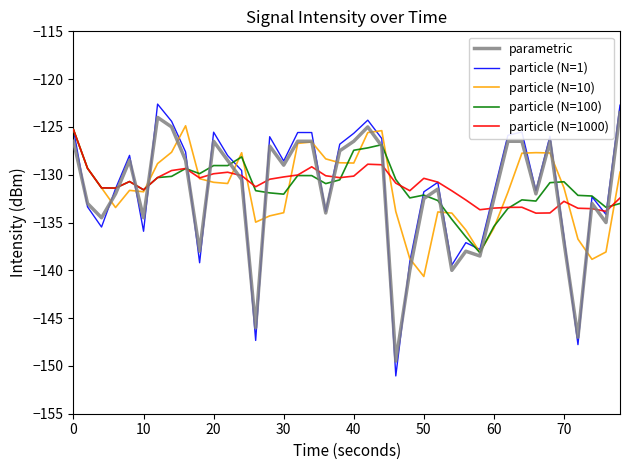

What is the minimum value for particle (N=10)?

-140.6